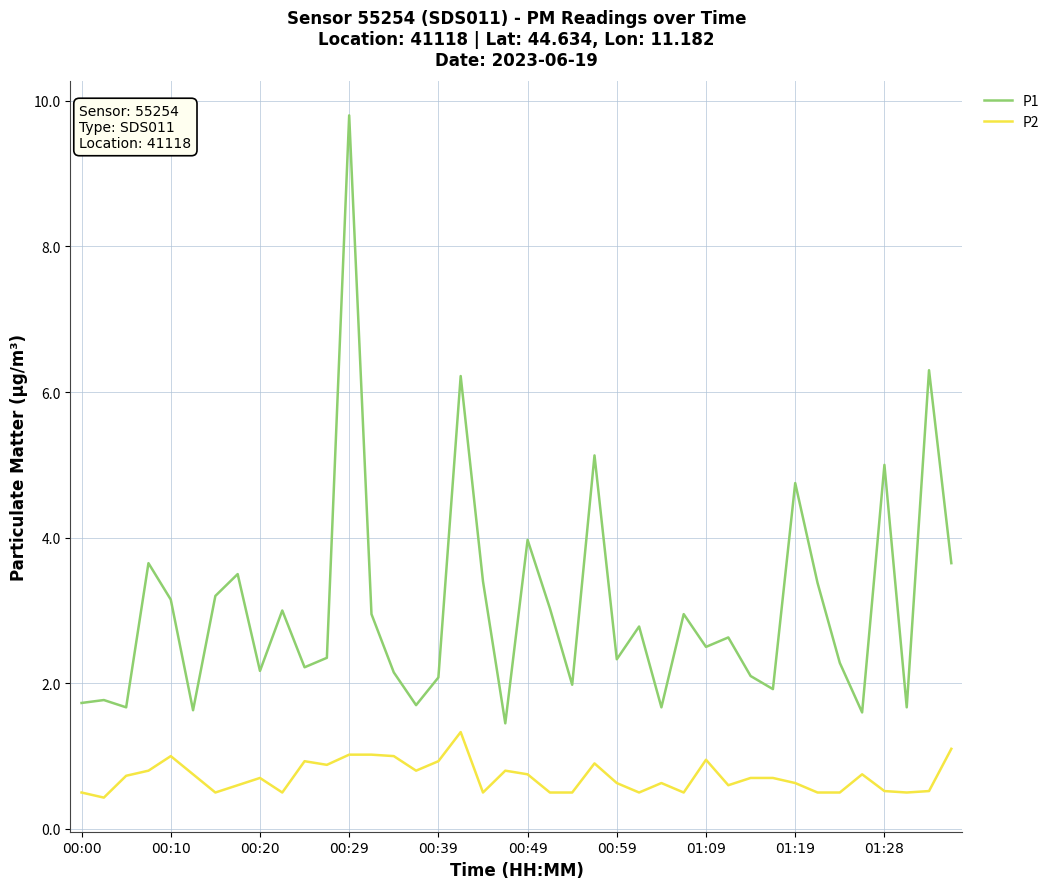

Rank the series by their average value, from highest to lowest.

P1, P2